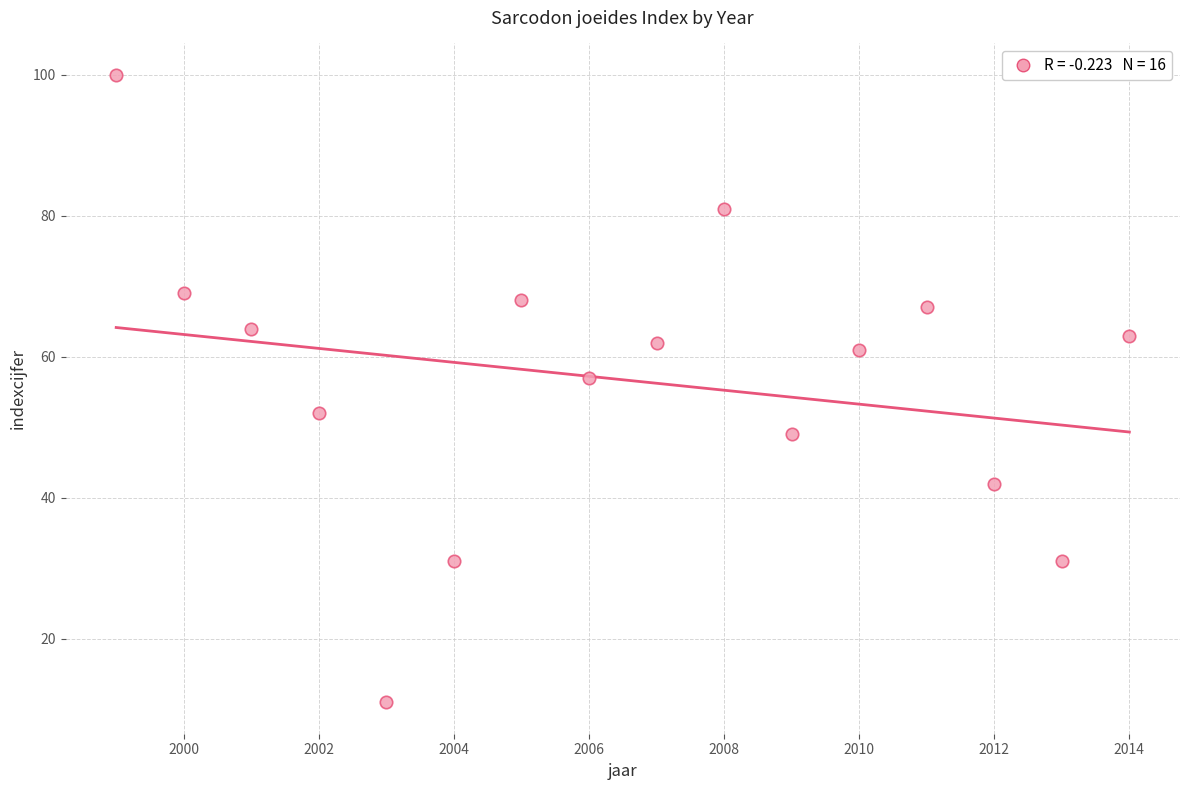

What is the range of X values (max minus min)?

15